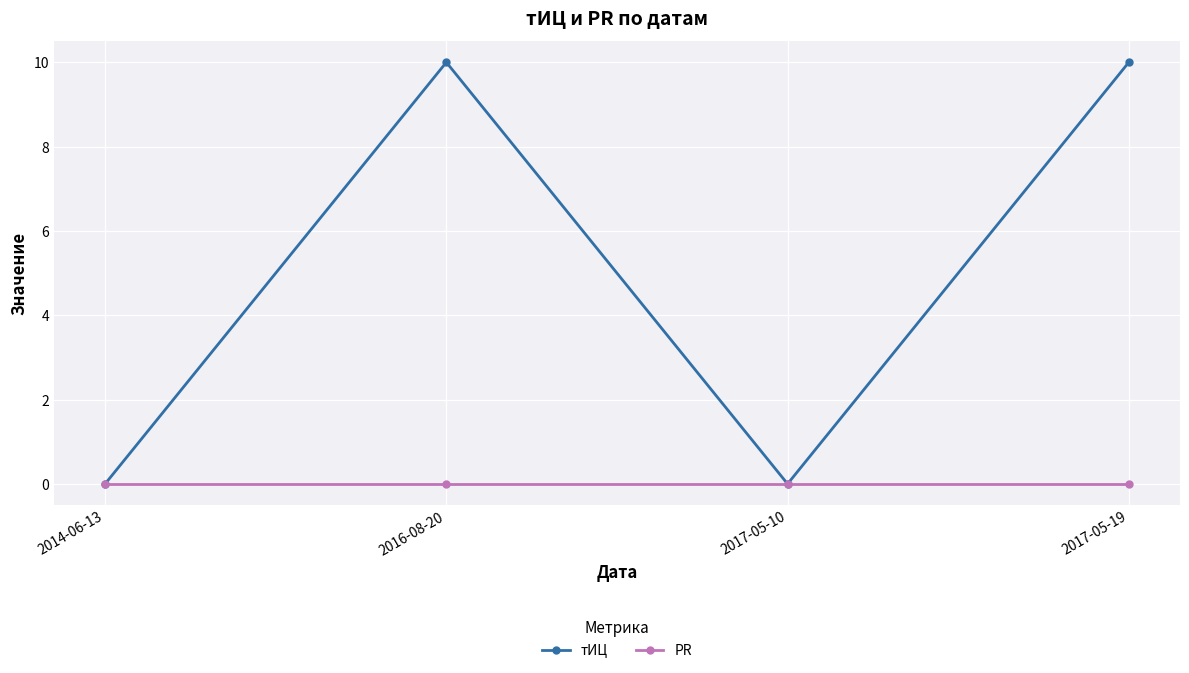

Reading left to right, list all the values displayed in this chart.

тИЦ: 0	10	0	10
PR: 0	0	0	0